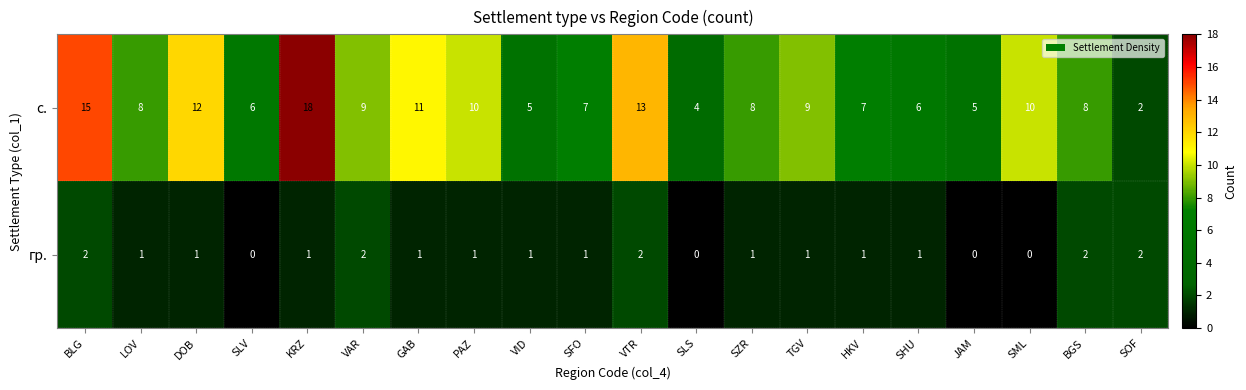

Rank the series by their maximum value, from highest to lowest.

с., гр.